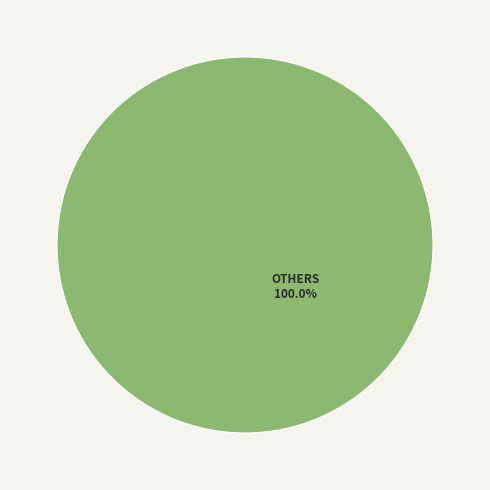

Is there any slice that represents more than half of the pie?

Yes